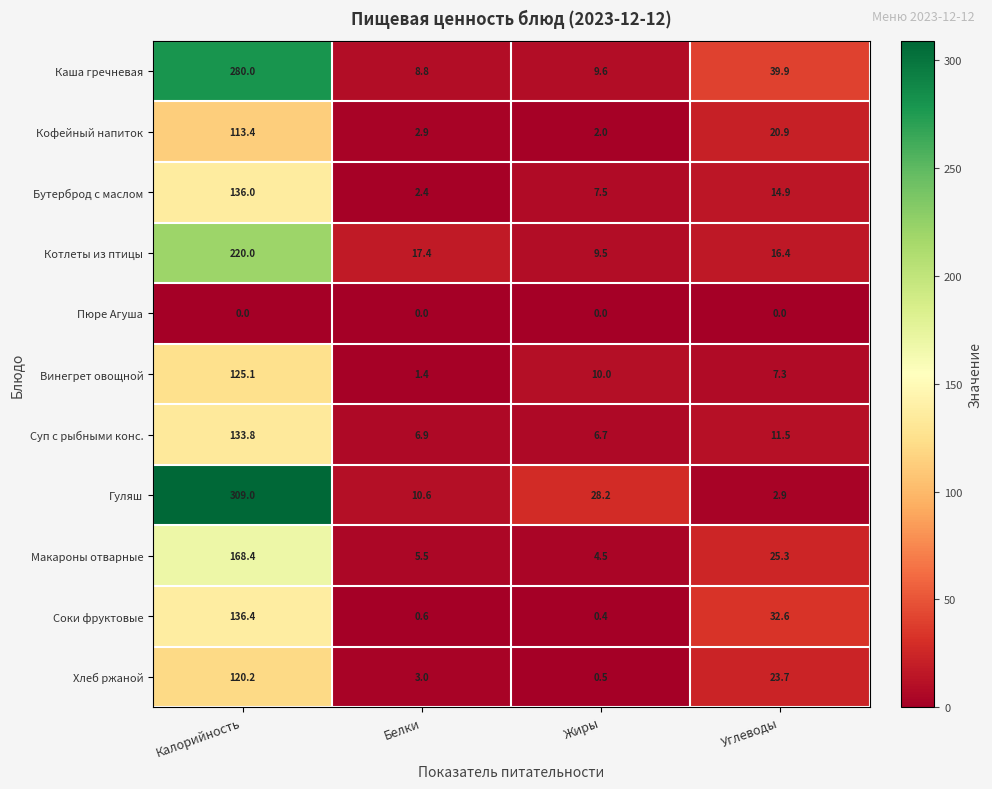

At which label is Винегрет овощной closest to 63?

Жиры